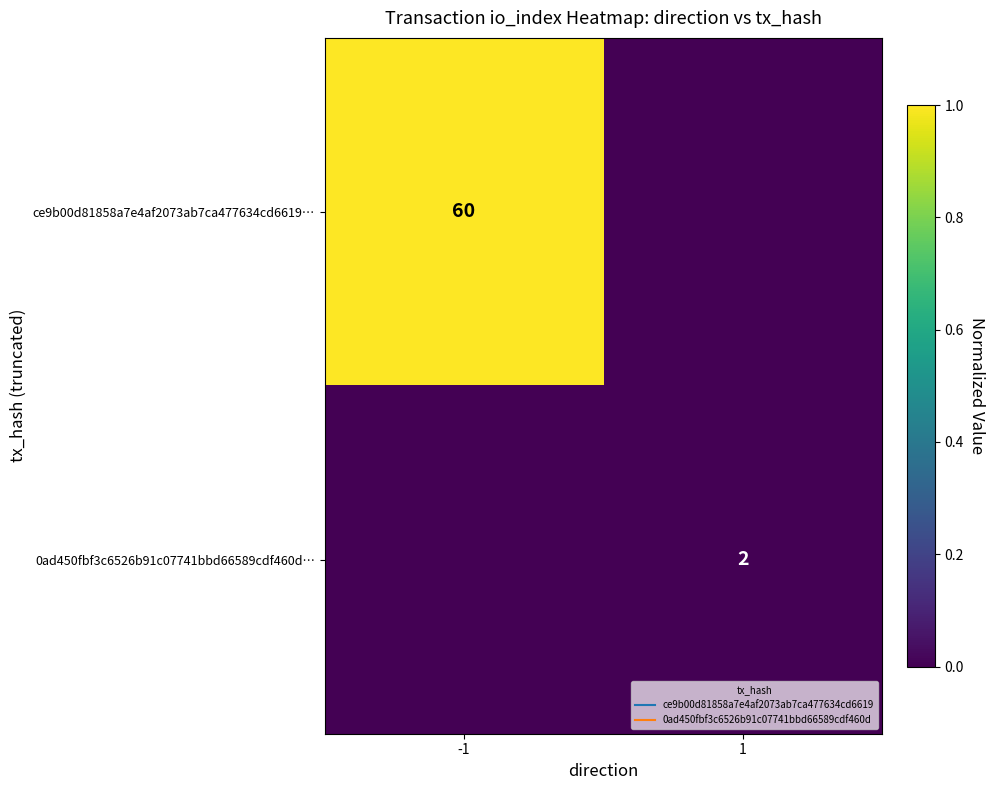

Rank the series at 1 from highest to lowest value.

0ad450fbf3c6526b91c07741bbd66589cdf460d…, ce9b00d81858a7e4af2073ab7ca477634cd6619…